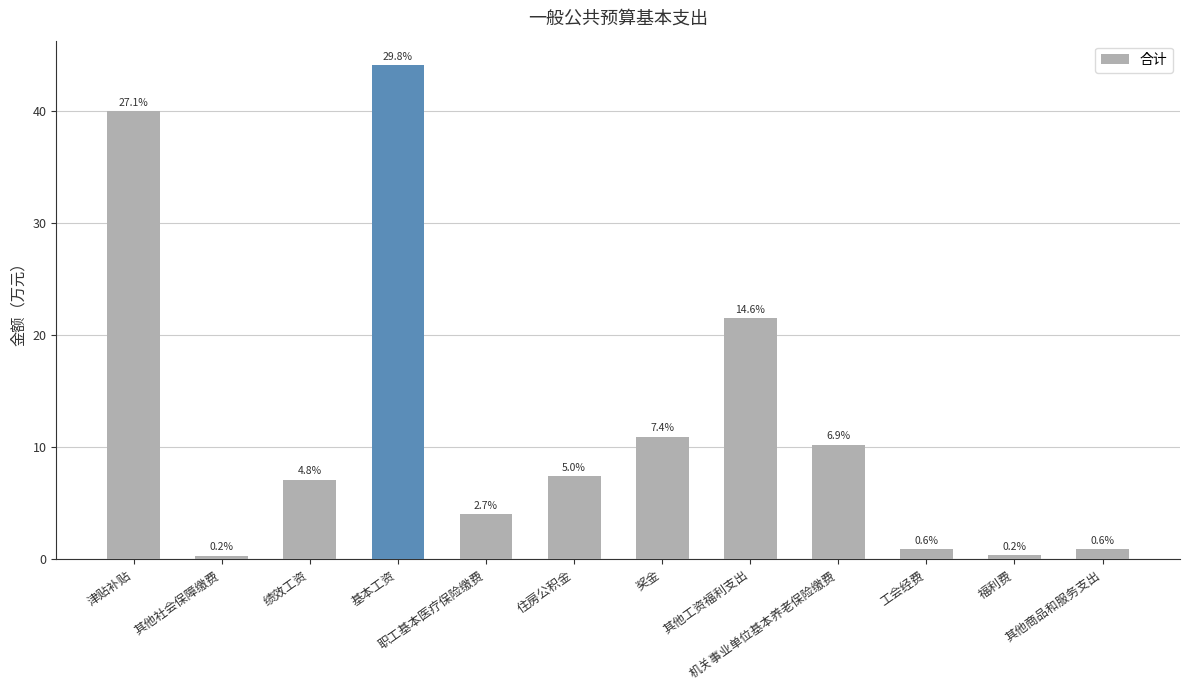

Rank the categories by value from lowest to highest.

其他社会保障缴费, 福利费, 工会经费, 其他商品和服务支出, 职工基本医疗保险缴费, 绩效工资, 住房公积金, 机关事业单位基本养老保险缴费, 奖金, 其他工资福利支出, 津贴补贴, 基本工资